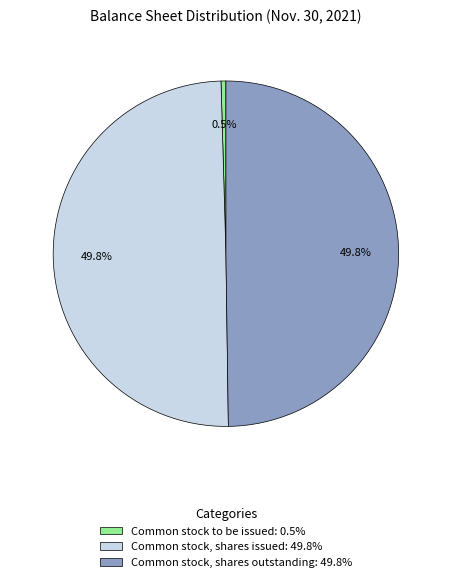

Do Common stock, shares issued and Common stock, shares outstanding together represent more than half of the pie?

Yes